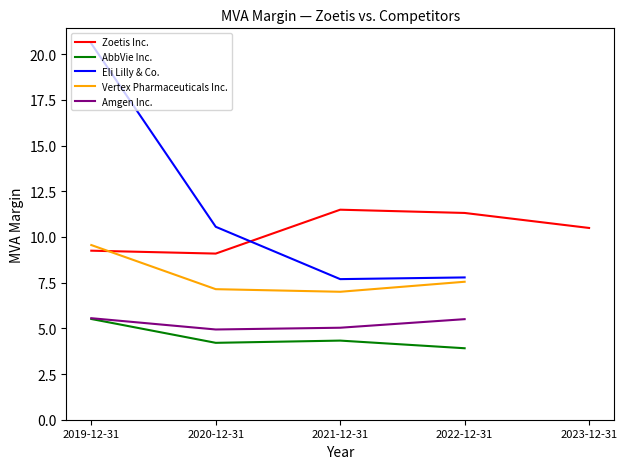

Which series has the largest total across all categories?

Zoetis Inc.